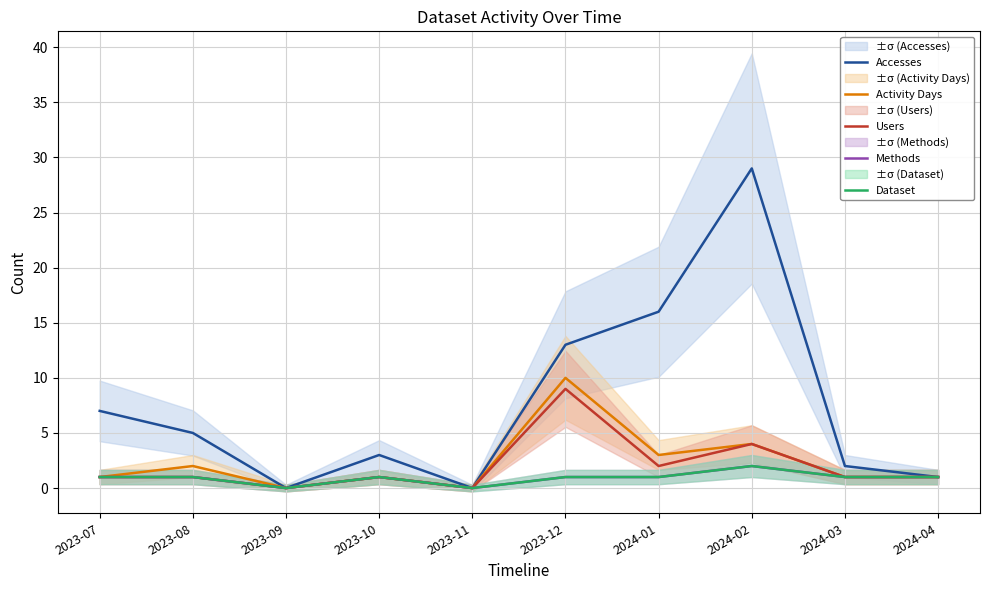

At how many categories does at least one series exceed 20?

1